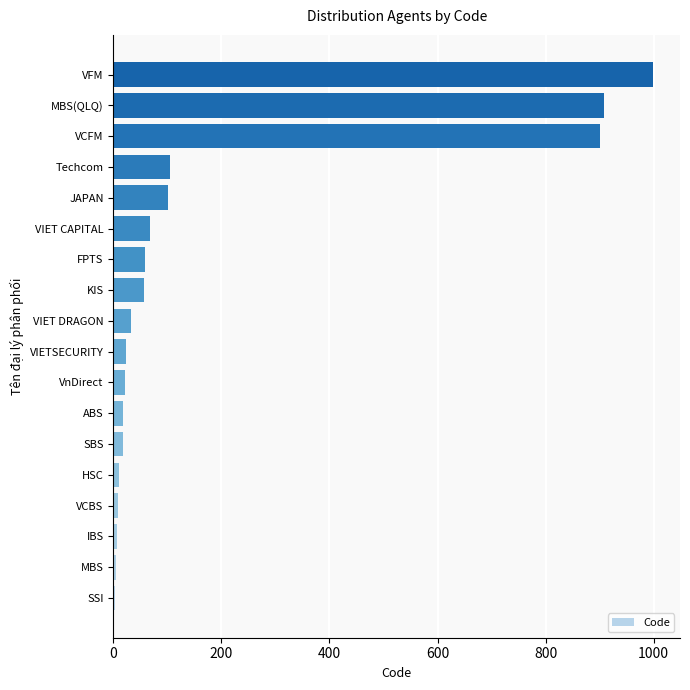

Is it true that the value at JAPAN is 101?

True